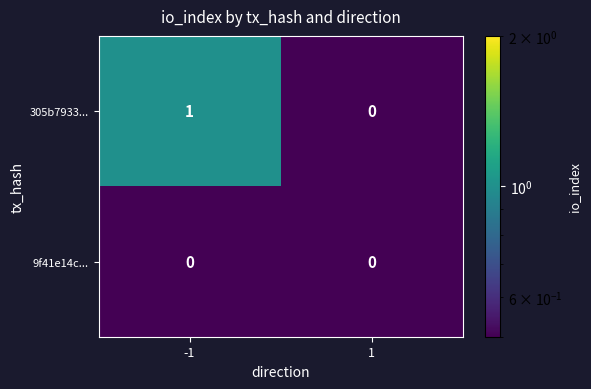

Is it true that 305b7933... equals 1 at -1?

True